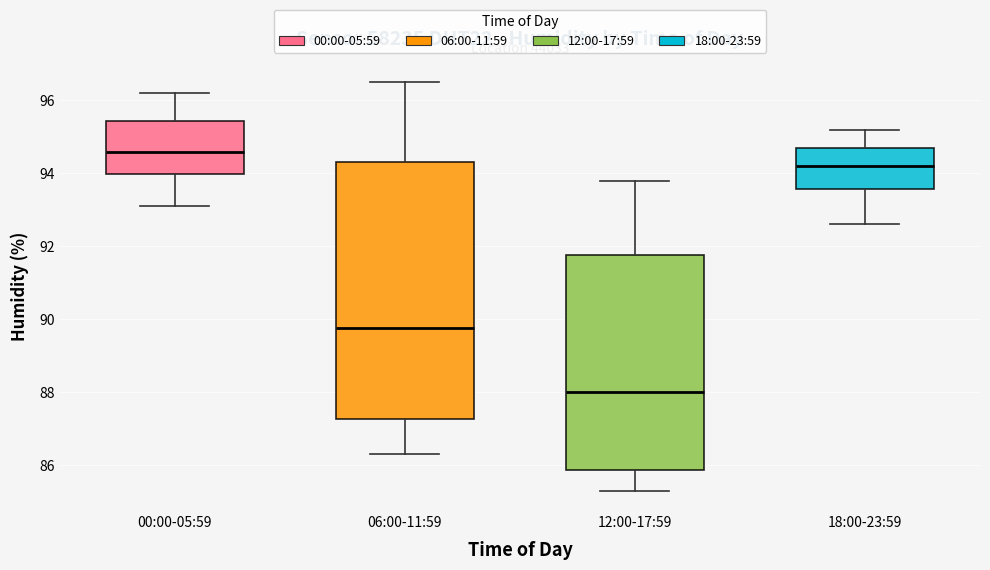

Where is the lower edge of the box for 06:00-11:59 on the y-axis? The values are not printed on the chart, so give them approximately, as read against the axis.

87.2